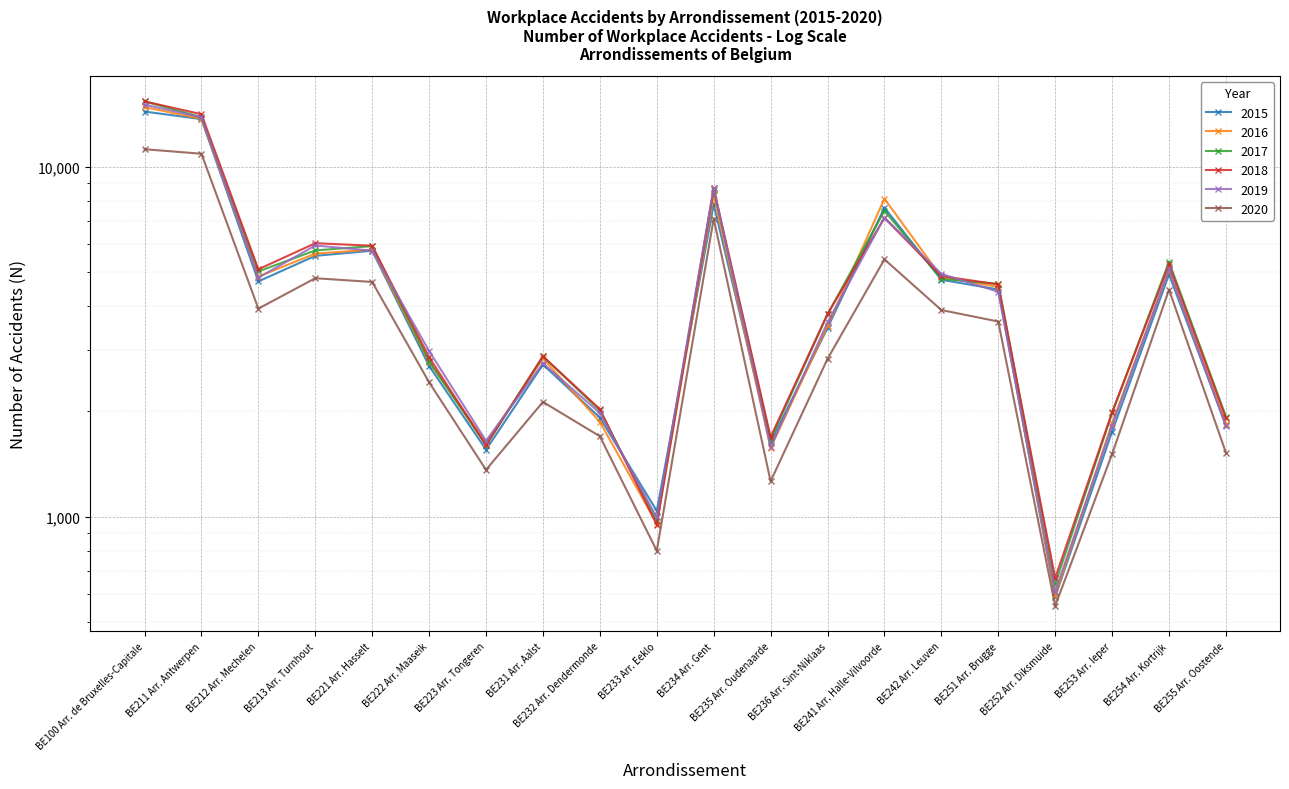

Which label corresponds to the smallest value in the chart?

BE252 Arr. Diksmuide